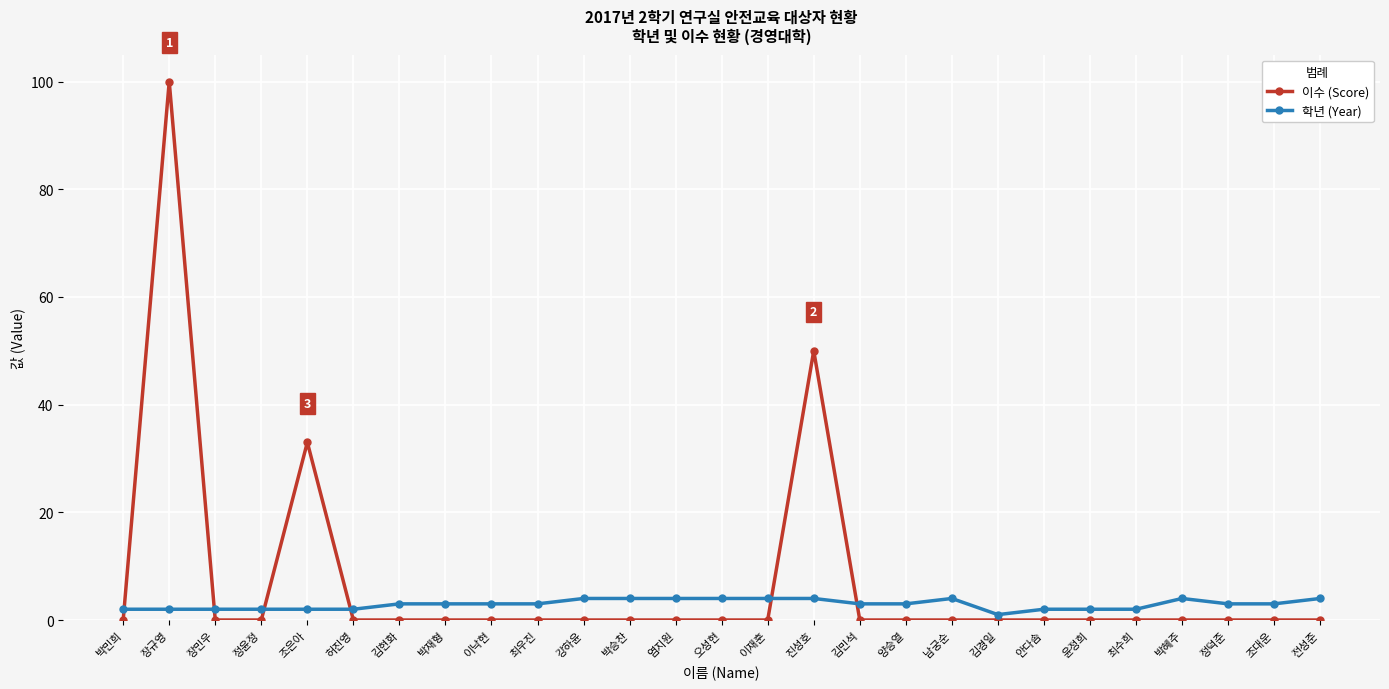

What is the sum of the 학년 (Year) values at 김현화 and 최수희?

5